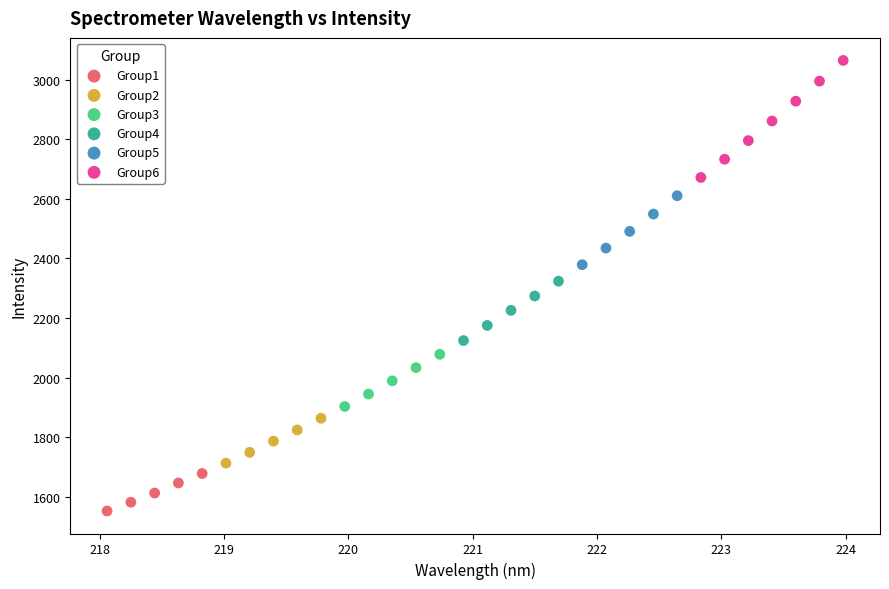

What are all the series names shown in the legend?

Group1, Group2, Group3, Group4, Group5, Group6